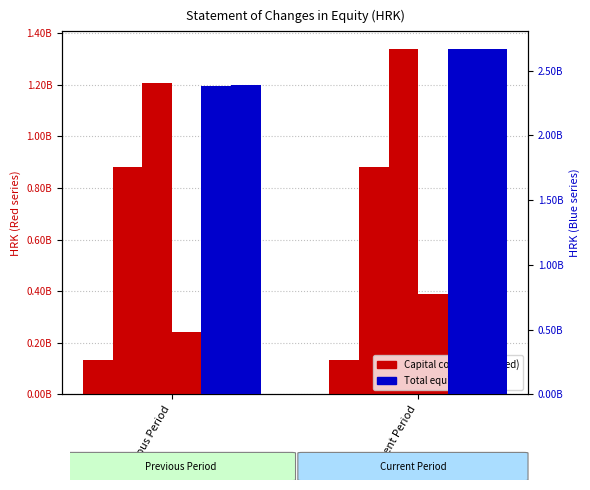

Count the Total attributable values in the range 2384584231 to 2664439127.

2